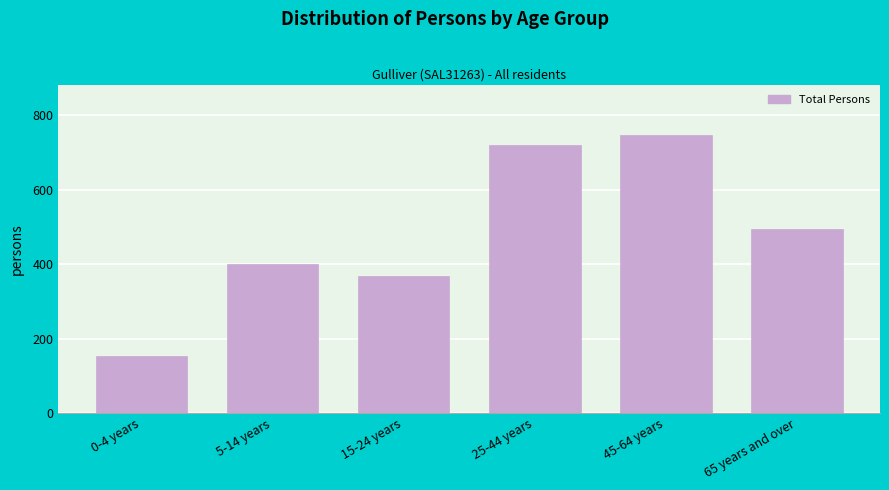

Reading left to right, transcribe all the data shown in this chart.

154	400	369	720	748	494